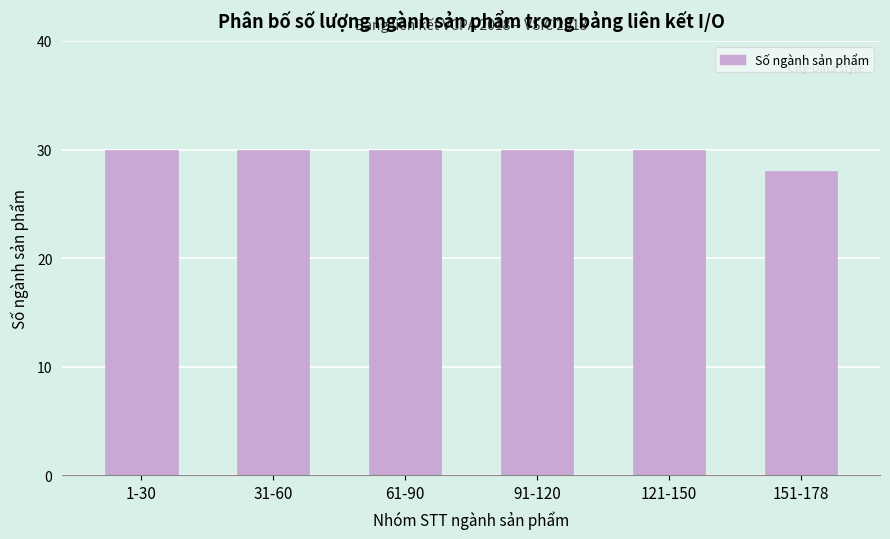

Reading right to left, transcribe all the data shown in this chart.

28	30	30	30	30	30